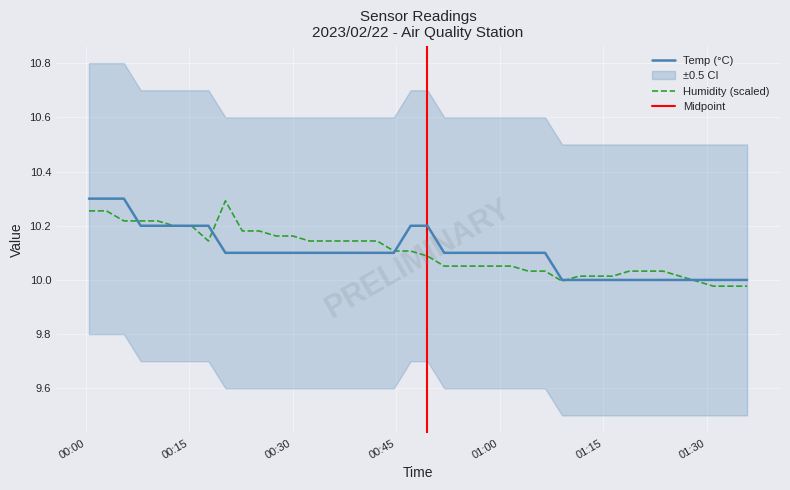

What is the value of the Temp point at the 12th from the left?

10.1